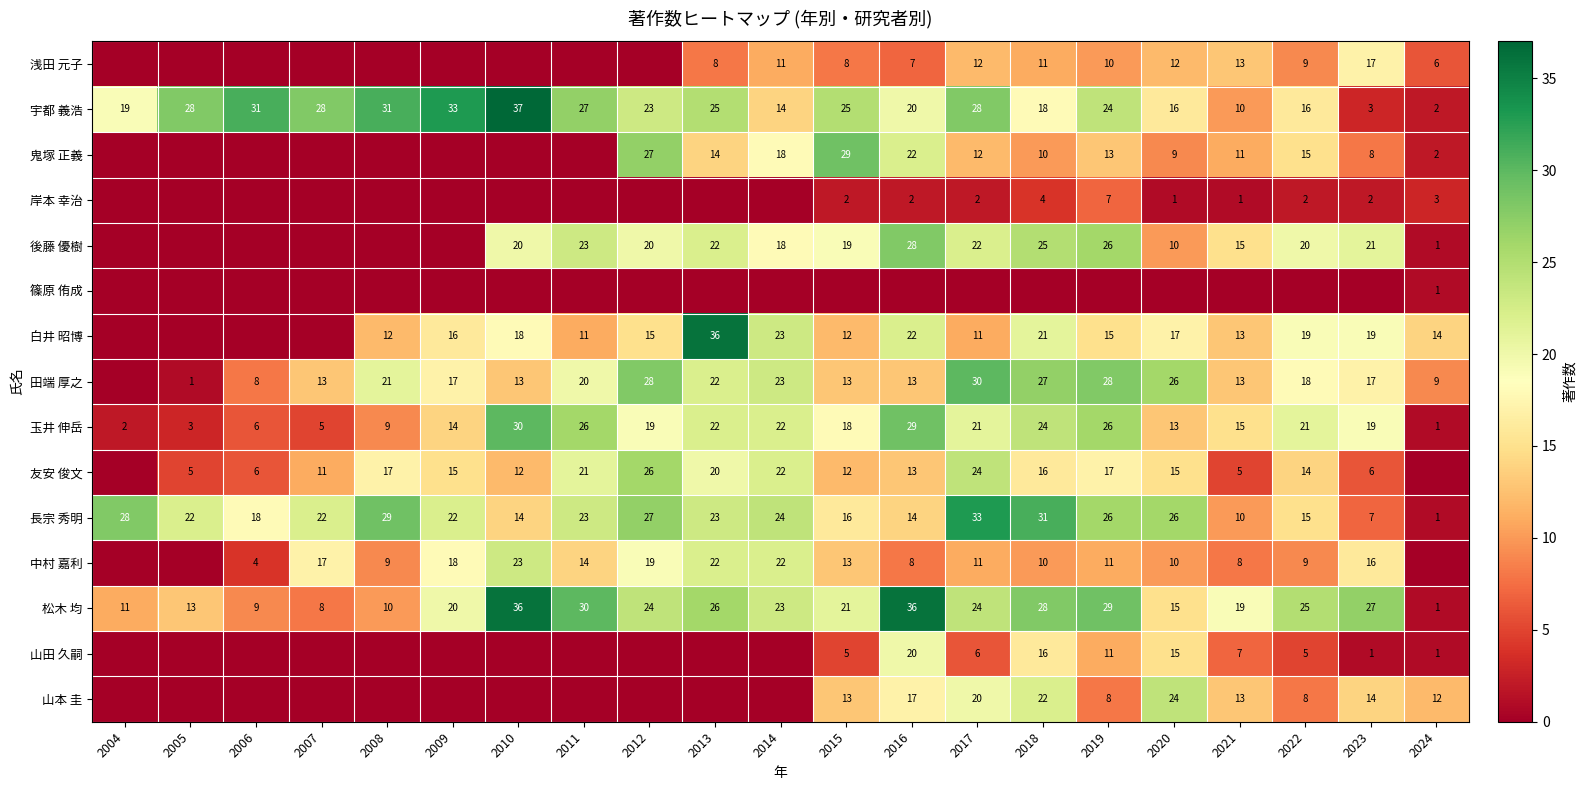

What is the sum of all 鬼塚 正義 values?

190